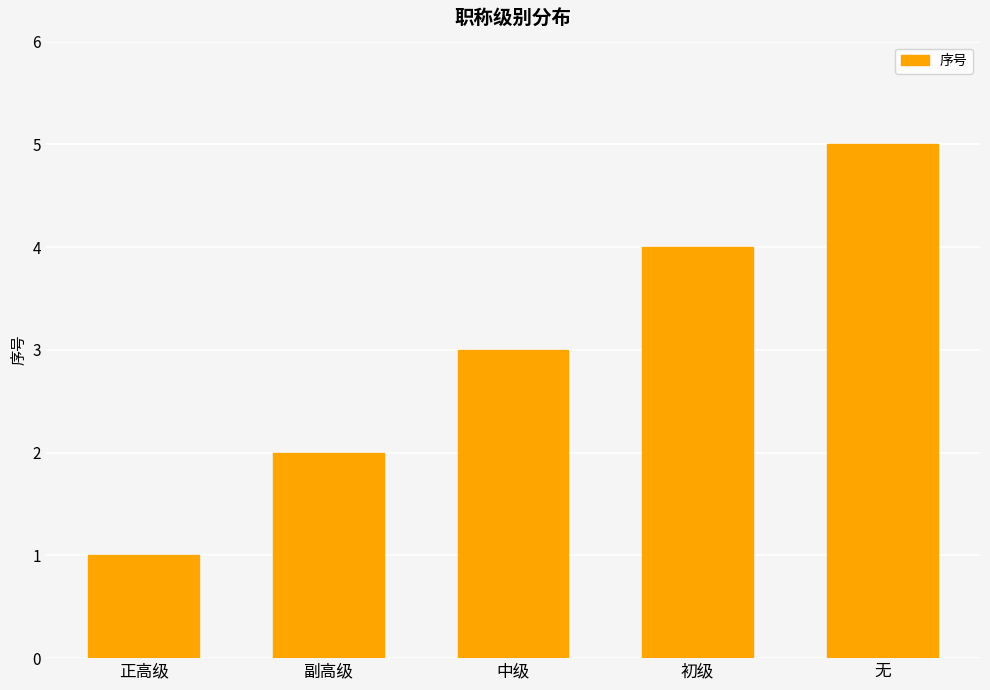

Is it true that the value at 初级 is 4?

True